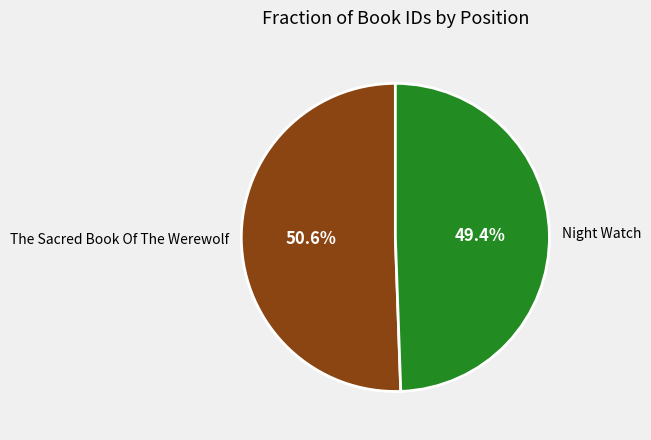

Which slice is the smallest?

Night Watch